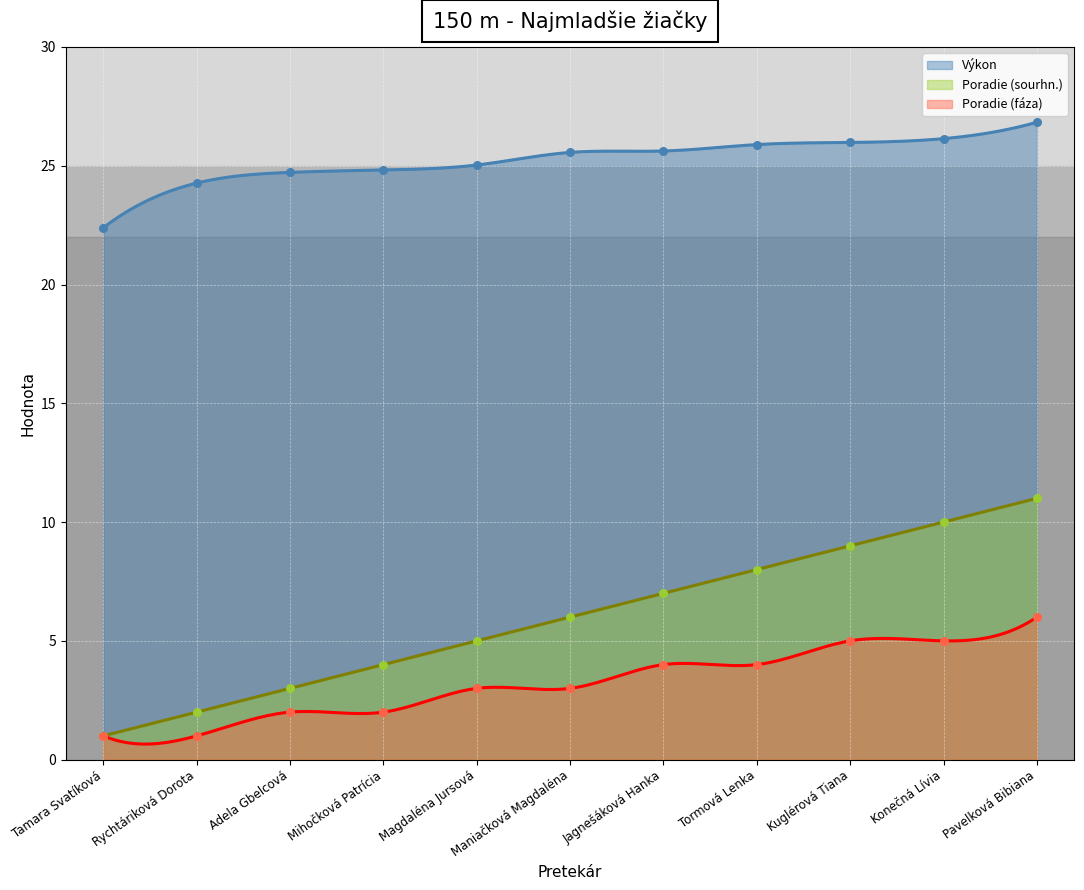

What is the total value across all series at Konečná Lívia?

41.1